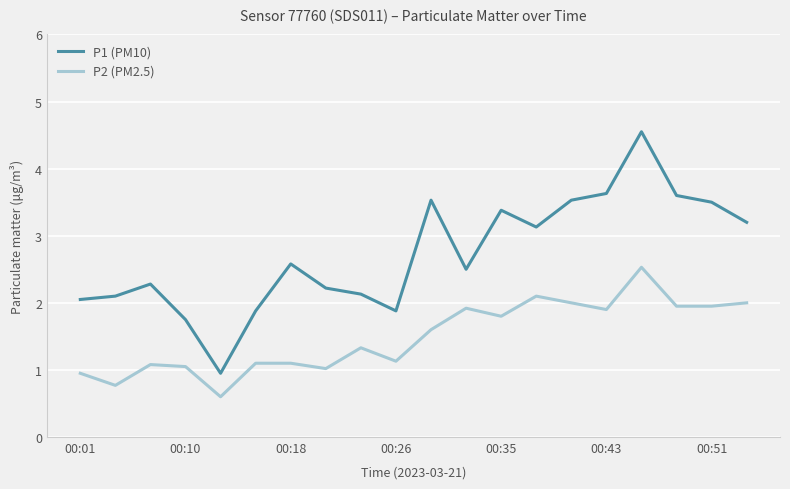

Which series has the largest range (max minus min)?

P1 (PM10)